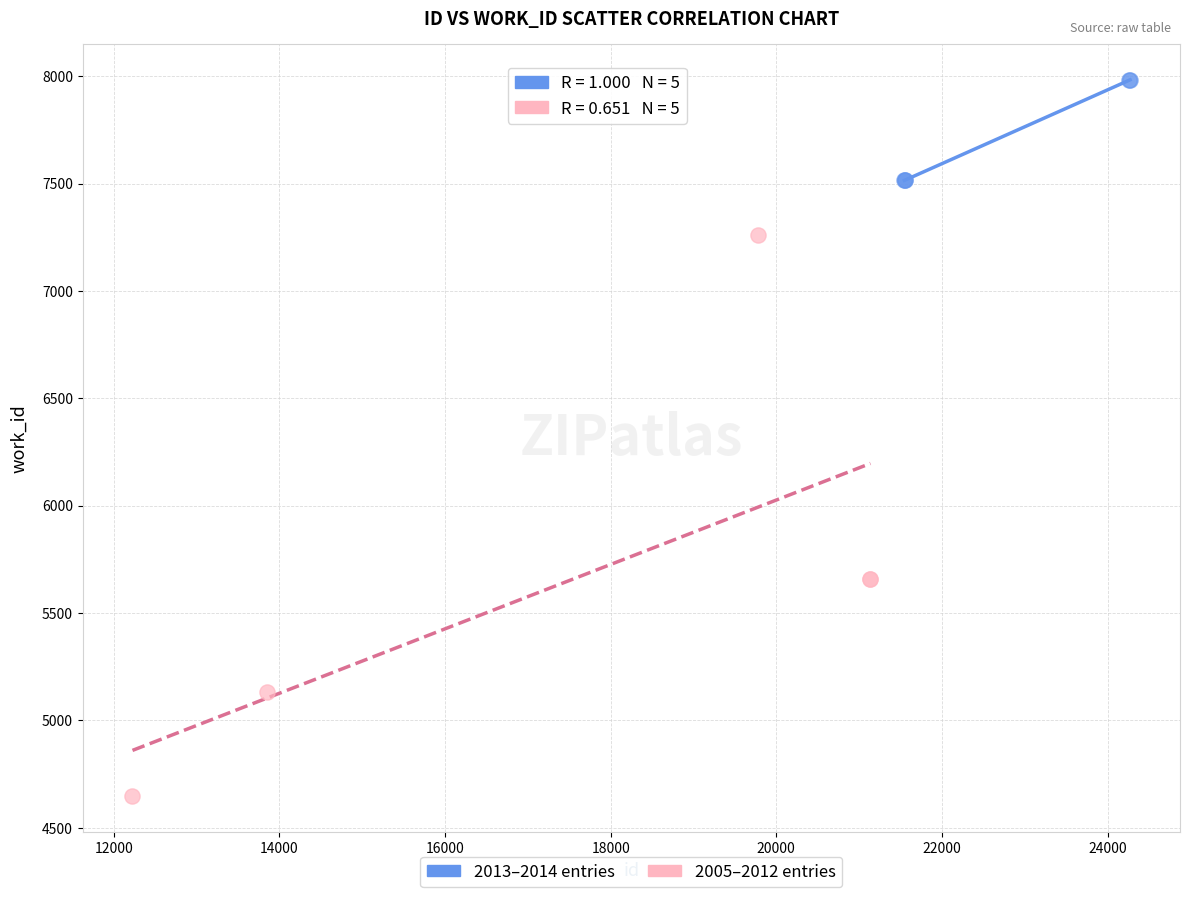

Which series has the largest Y range (max minus min)?

2005–2012 entries